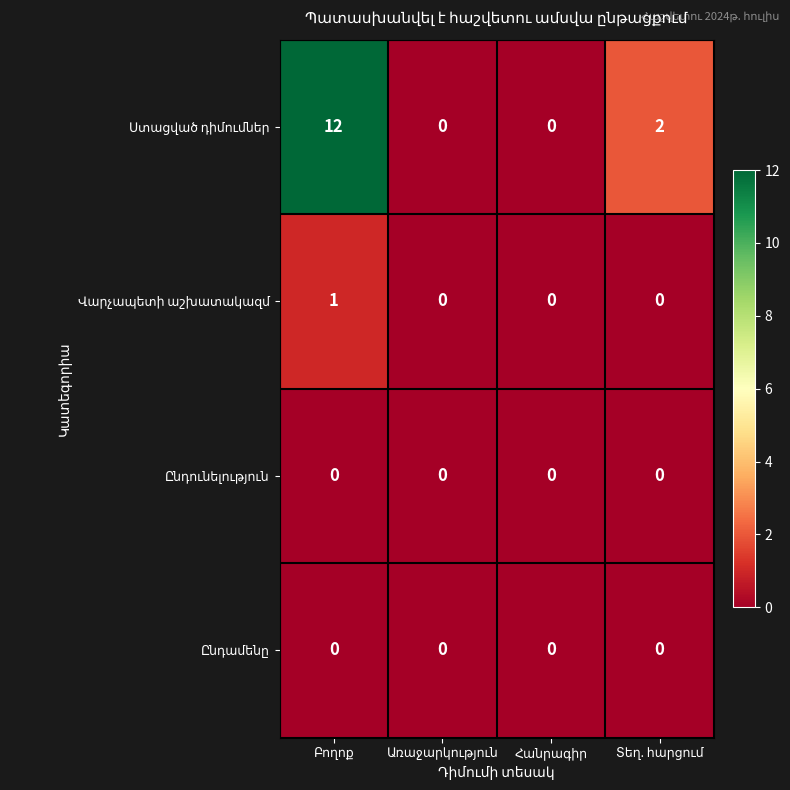

Rank the categories by Ստացված դիմումներ value from highest to lowest.

Բողոք, Տեղ. հարցում, Առաջարկություն, Հանրագիր